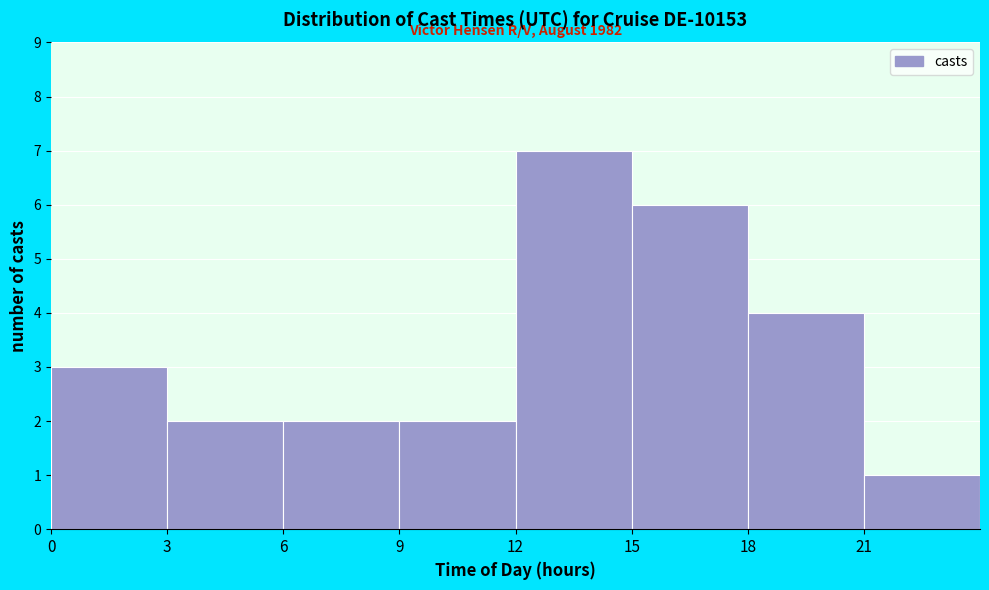

Over which range of the x-axis is the bar tallest?

12 to 15